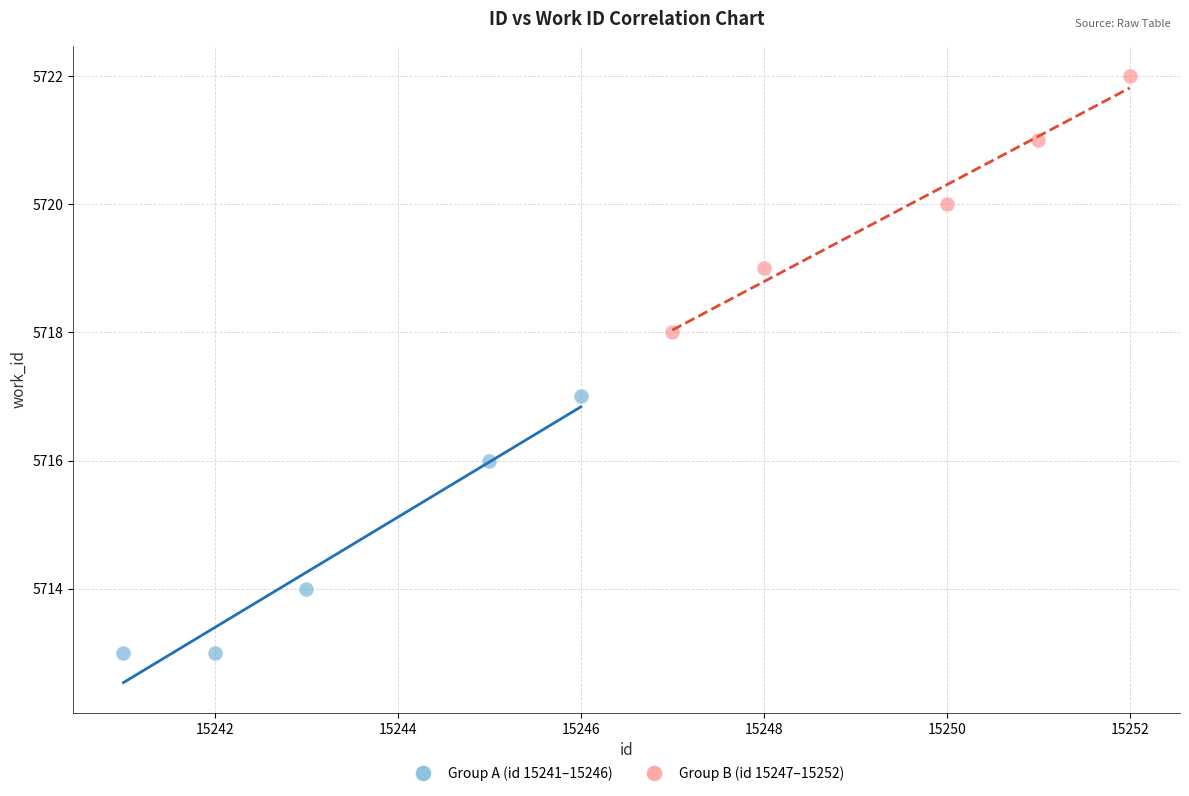

Which series contains the lowest Y value?

Group A (id 15241–15246)